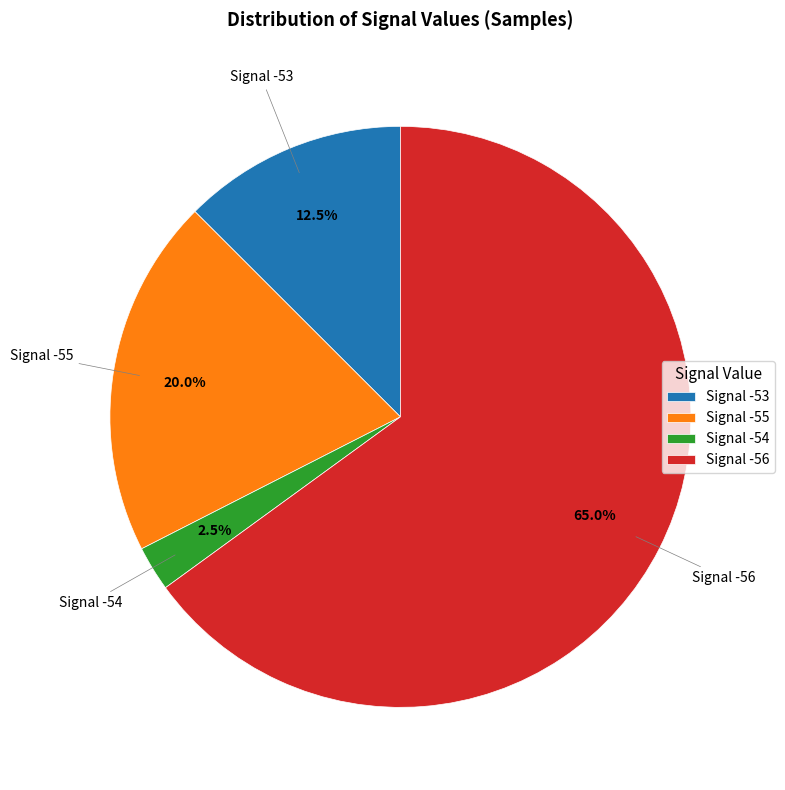

Which slice is the largest?

Signal -56